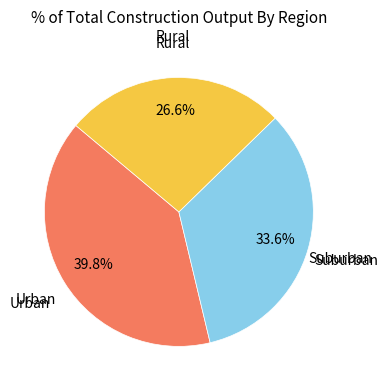

Does any single category account for the majority?

No